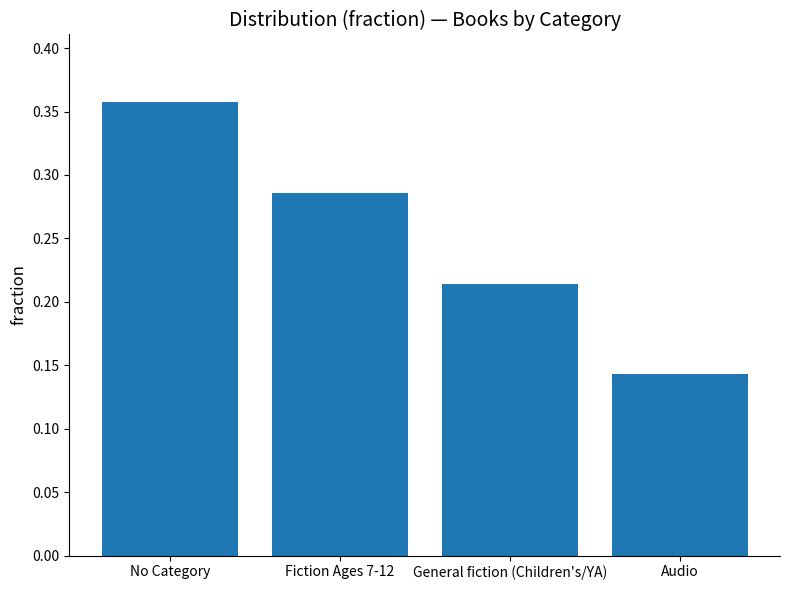

What is the change in value from Fiction Ages 7-12 to Audio?

-0.1